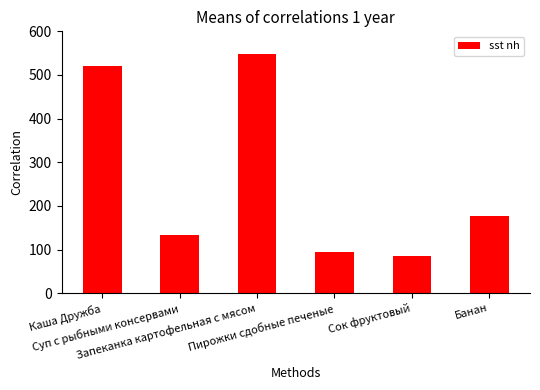

True or false: the data shows 86.9 at Суп с рыбными консервами.

False